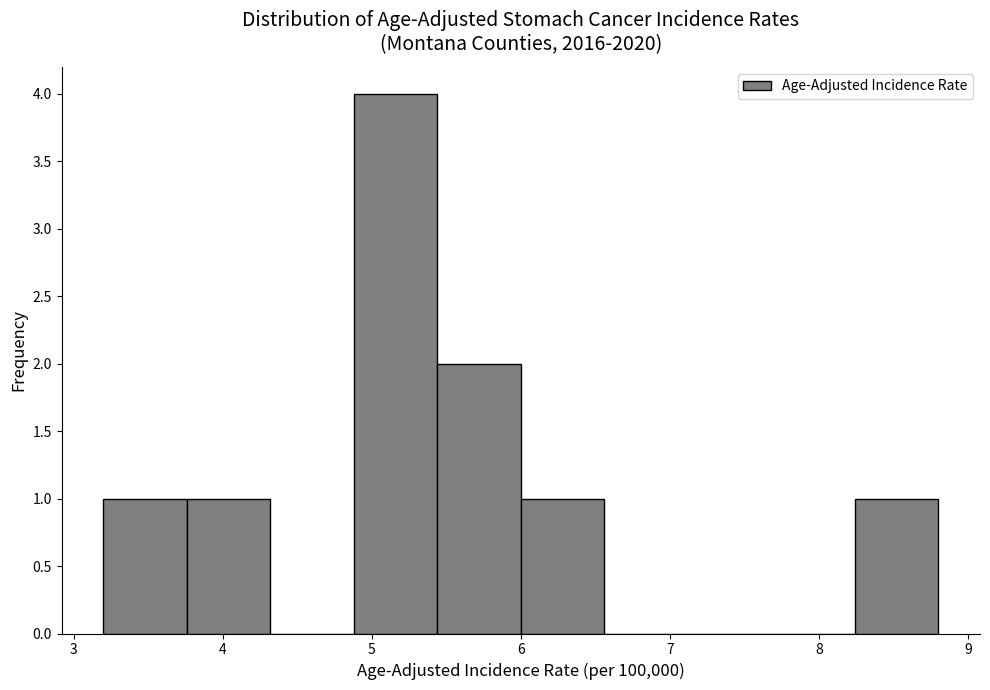

Which range on the x-axis has the tallest bar?

4.88 to 5.44